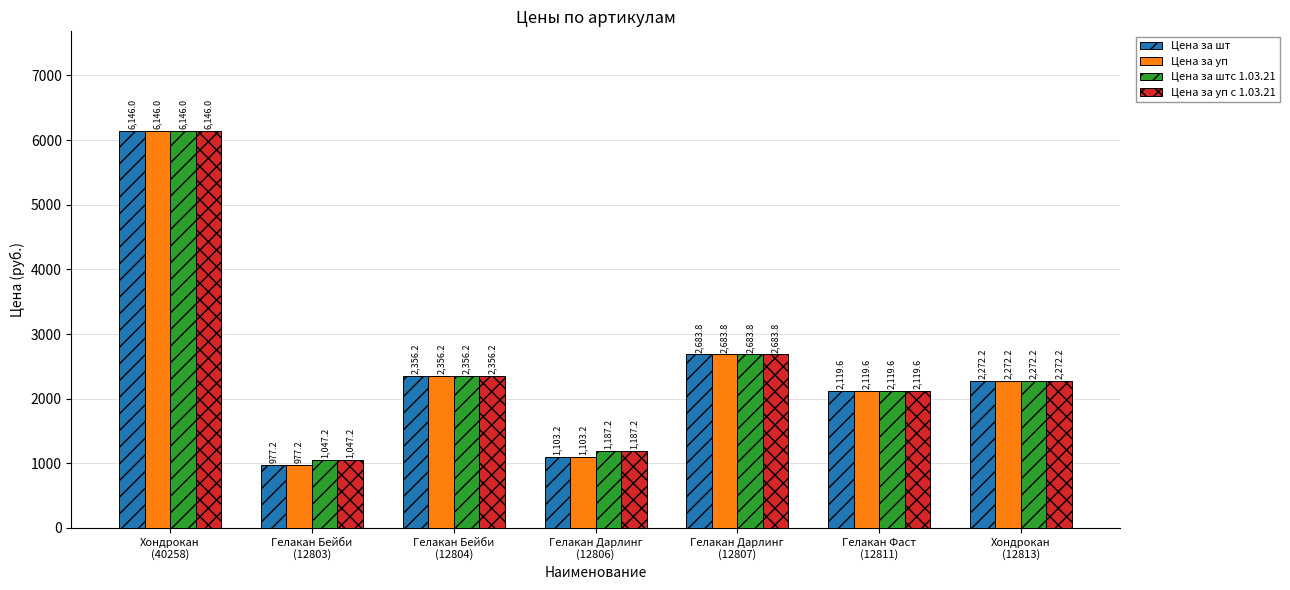

Reading left to right, list all the values displayed in this chart.

Цена за шт: 6146.0	977.2	2356.2	1103.2	2683.8	2119.6	2272.2
Цена за уп: 6146.0	977.2	2356.2	1103.2	2683.8	2119.6	2272.2
Цена за штс 1.03.21: 6146.0	1047.2	2356.2	1187.2	2683.8	2119.6	2272.2
Цена за уп с 1.03.21: 6146.0	1047.2	2356.2	1187.2	2683.8	2119.6	2272.2